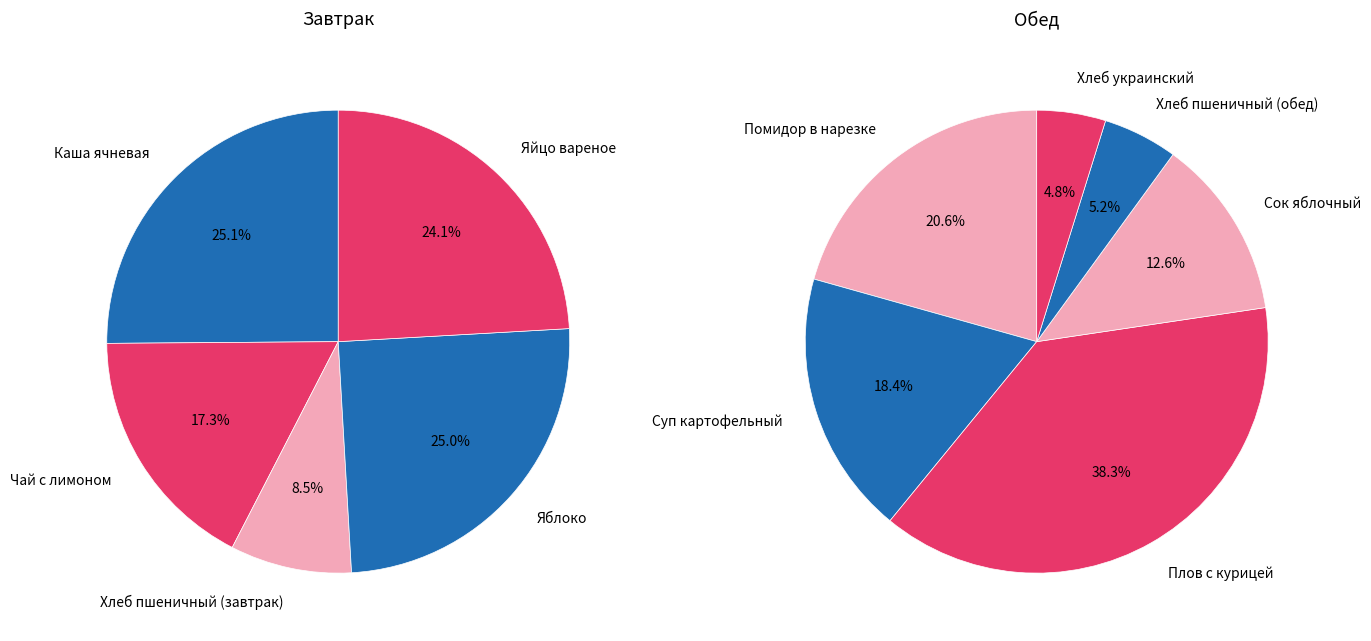

Which category has the biggest portion of the pie?

Плов с курицей